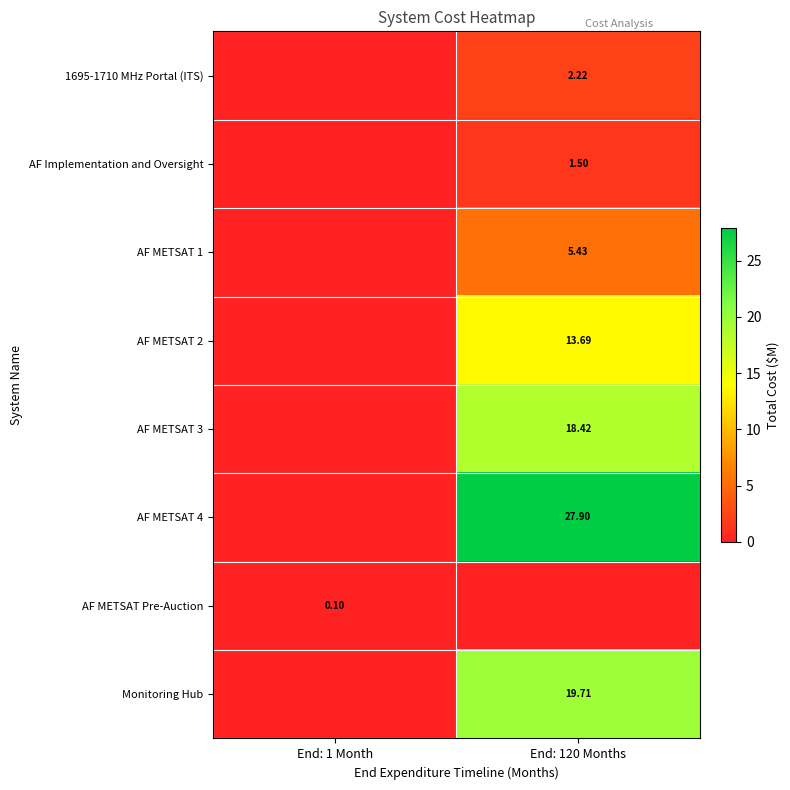

List the labels in order of AF METSAT Pre-Auction value, largest first.

End: 1 Month, End: 120 Months